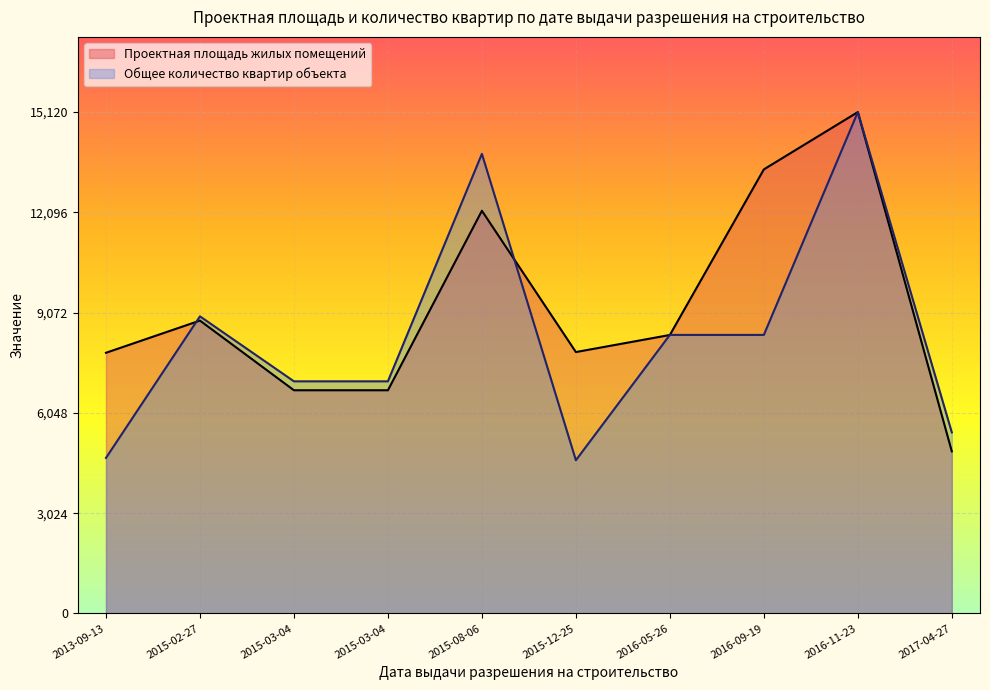

At which category is the sum across all series the highest?

2016-11-23